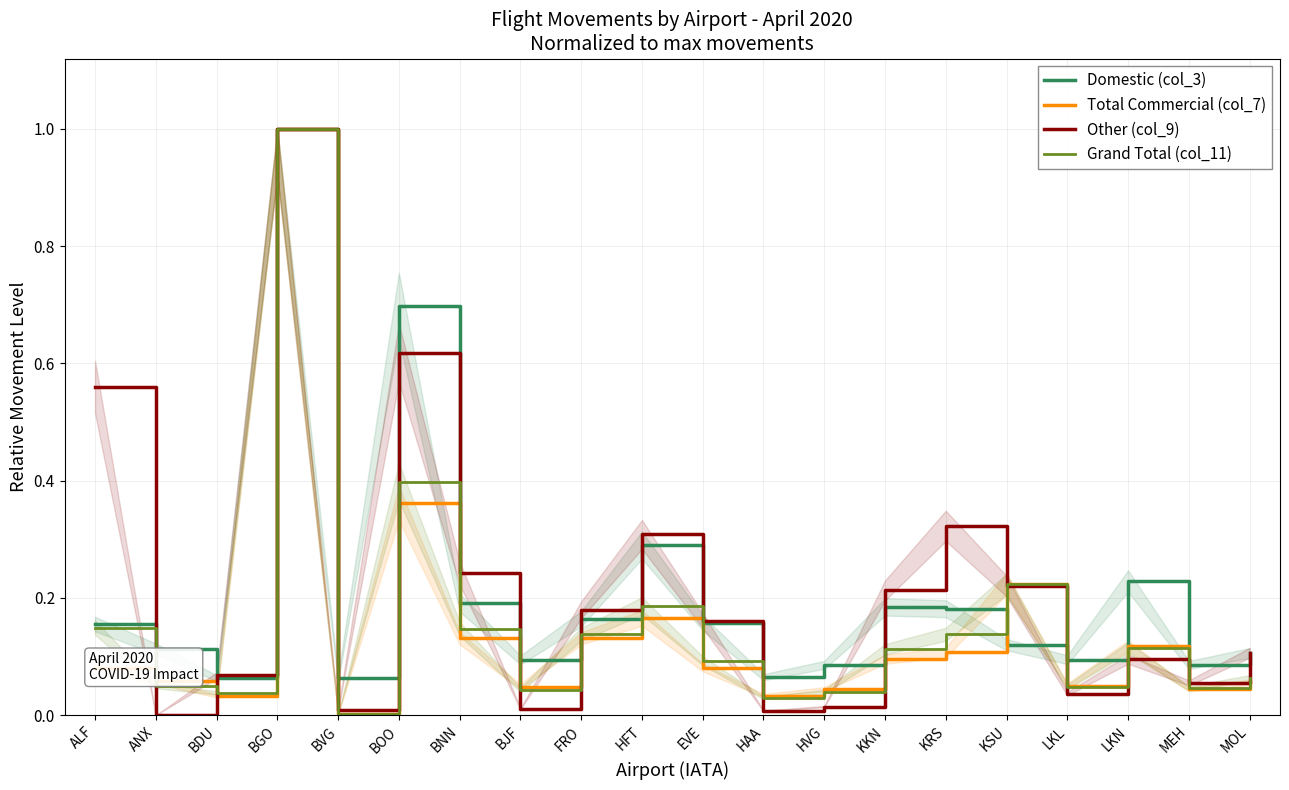

At which label is Grand Total (col_11) closest to 0?

BVG